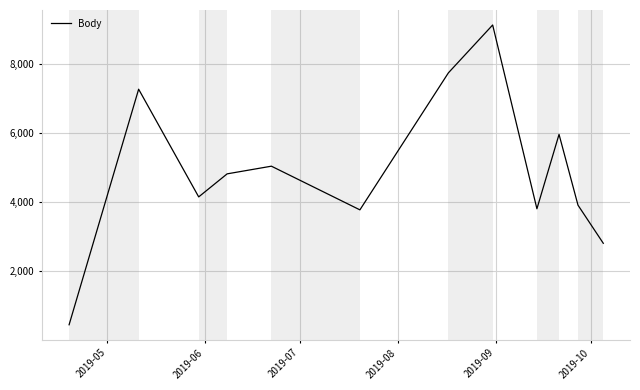

What is the difference between the maximum and minimum values?

8677